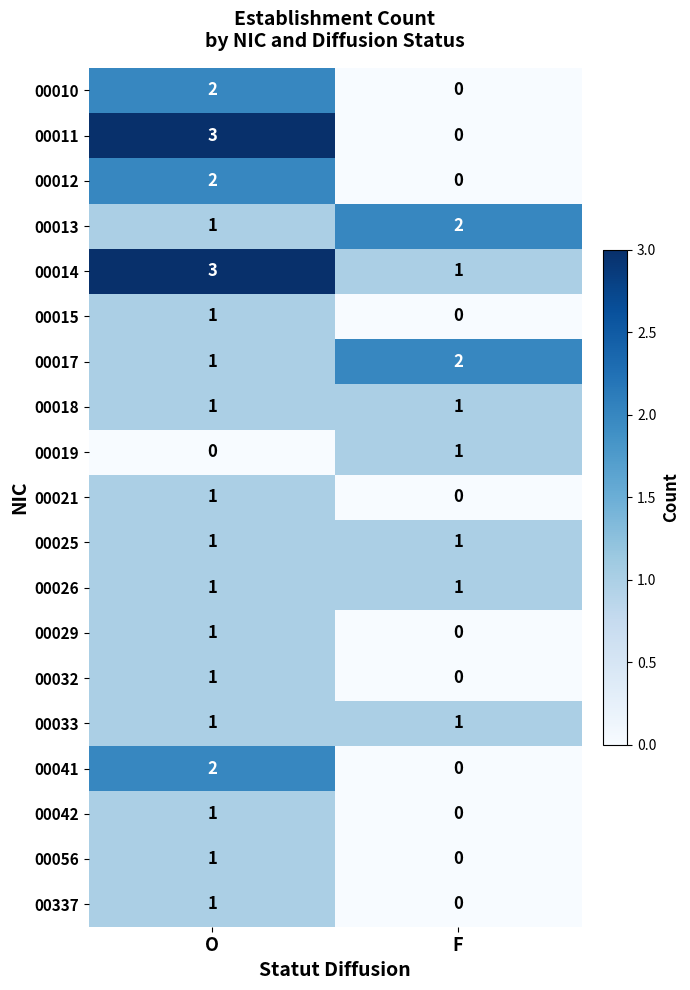

Which category has the highest value in the 00017 series?

F